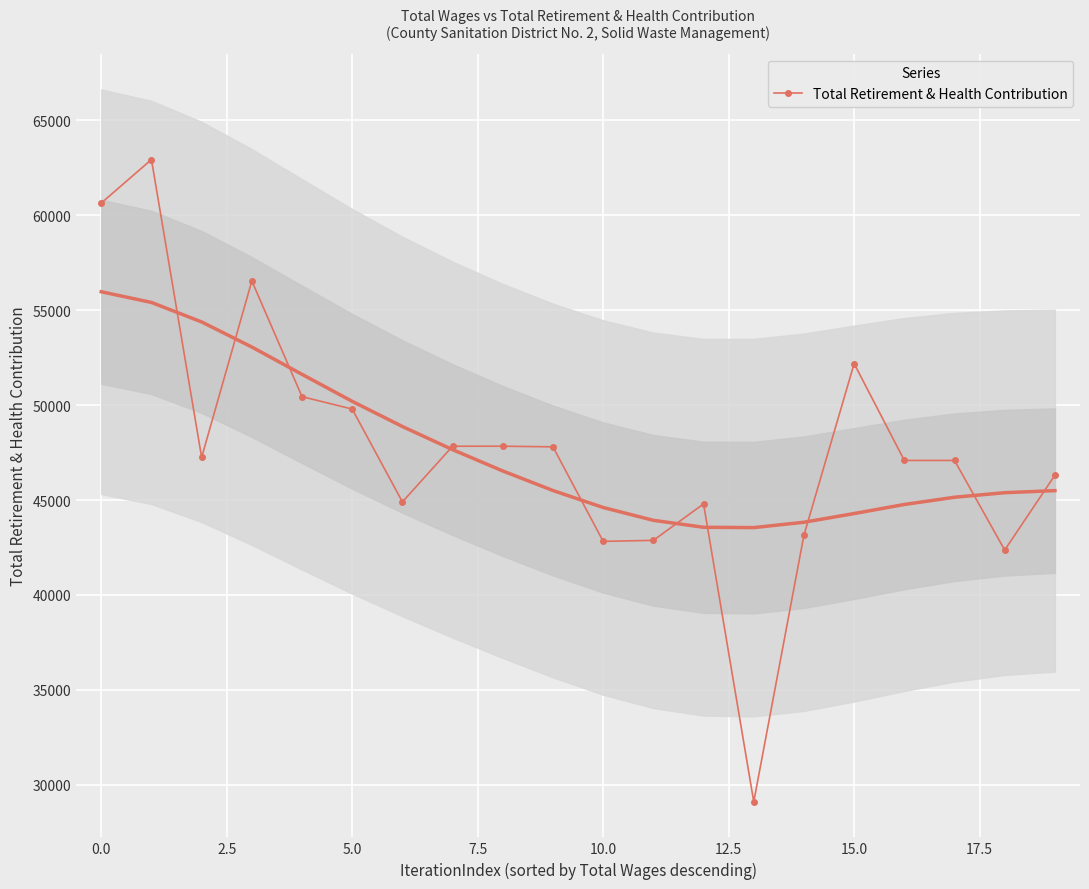

True or false: Total Retirement & Health Contribution has more than 1 interior local peaks.

True